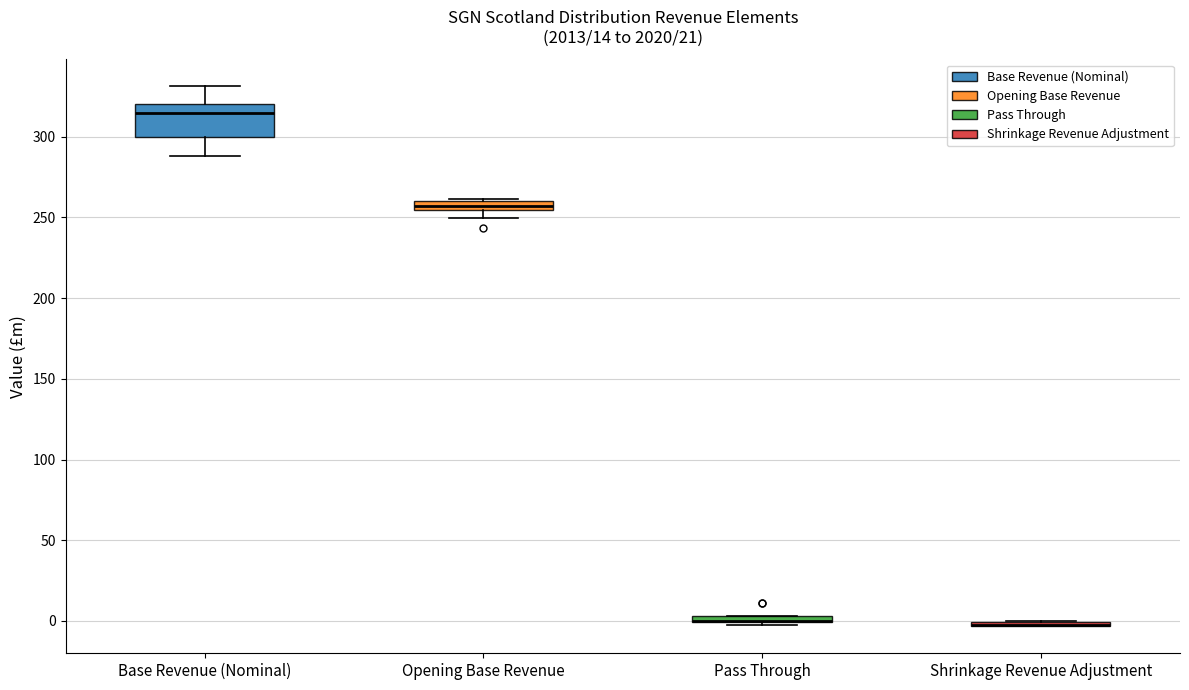

Where is the lower edge of the box for Pass Through on the y-axis? The values are not printed on the chart, so give them approximately, as read against the axis.

0